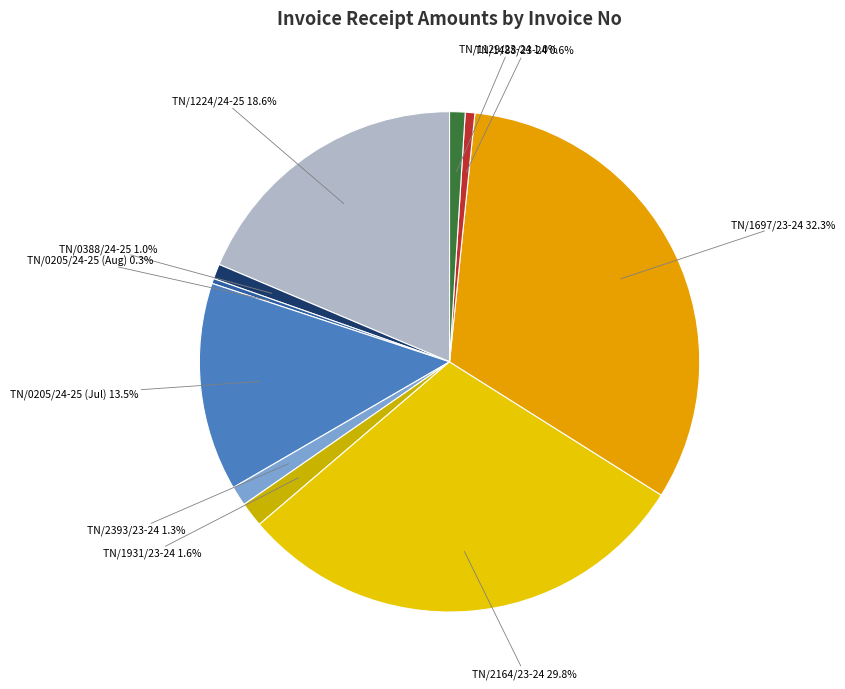

Is there any slice that represents more than half of the pie?

No